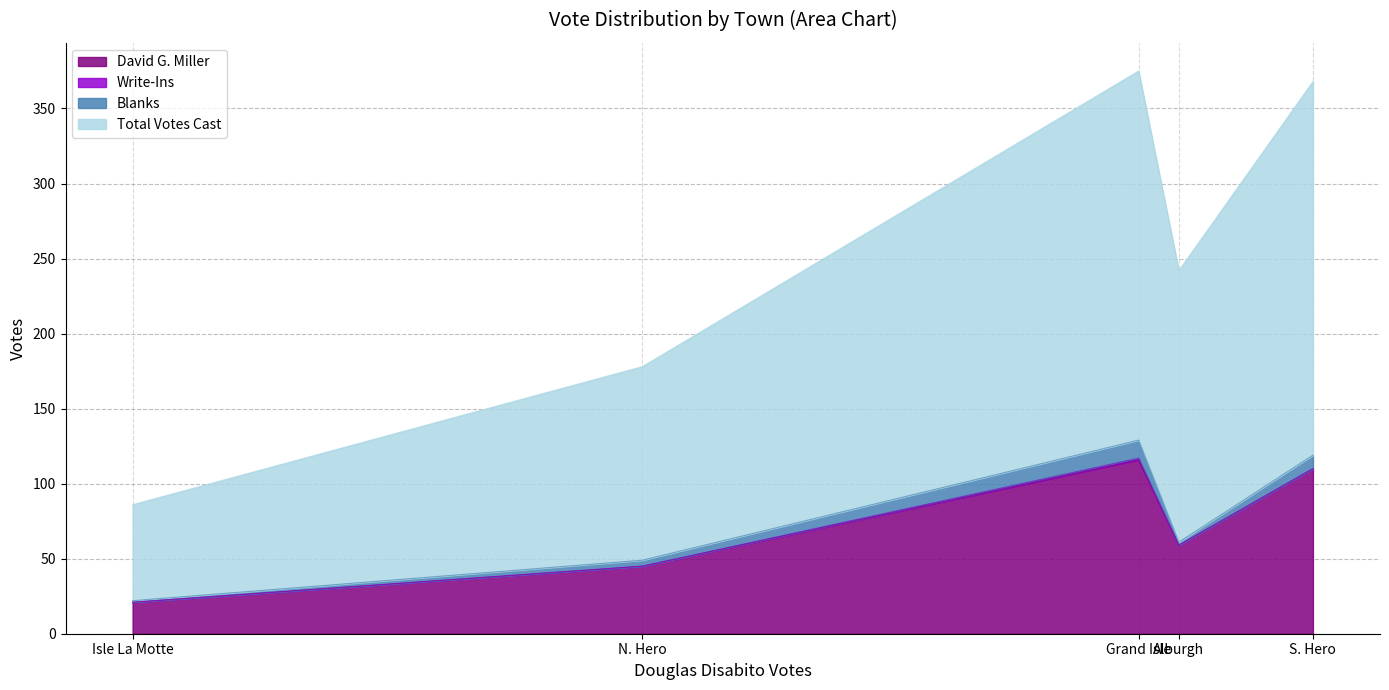

What is the sum of all David G. Miller values?

351